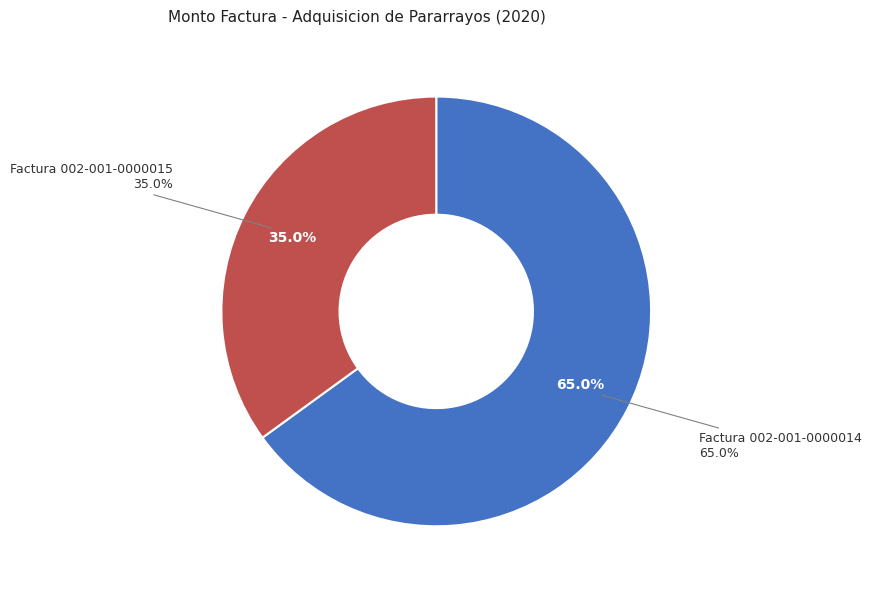

Which category has the biggest portion of the pie?

Factura 002-001-0000014